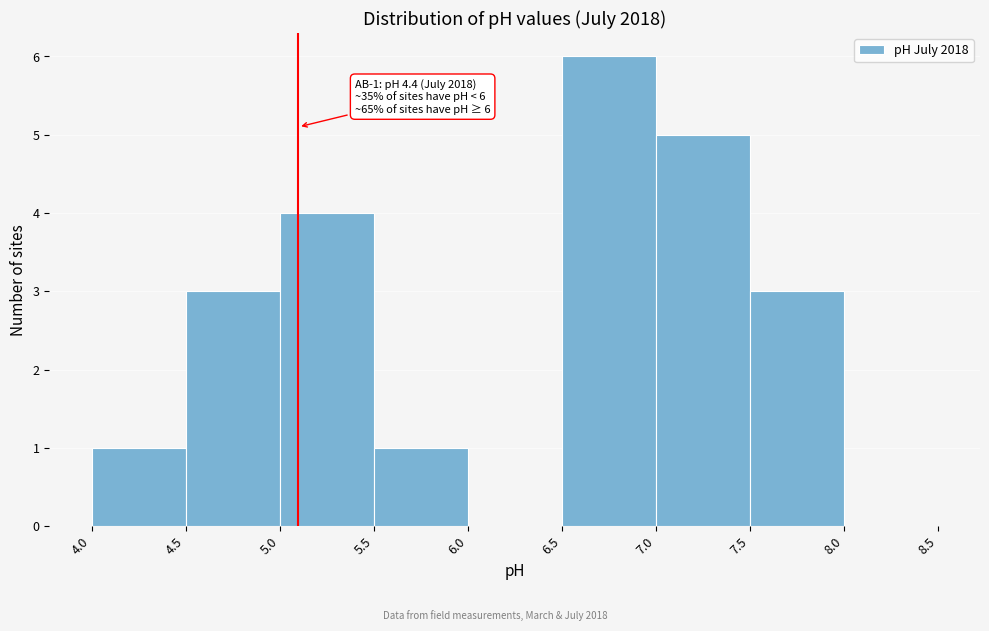

Which range on the x-axis has the tallest bar?

6.5 to 7.0